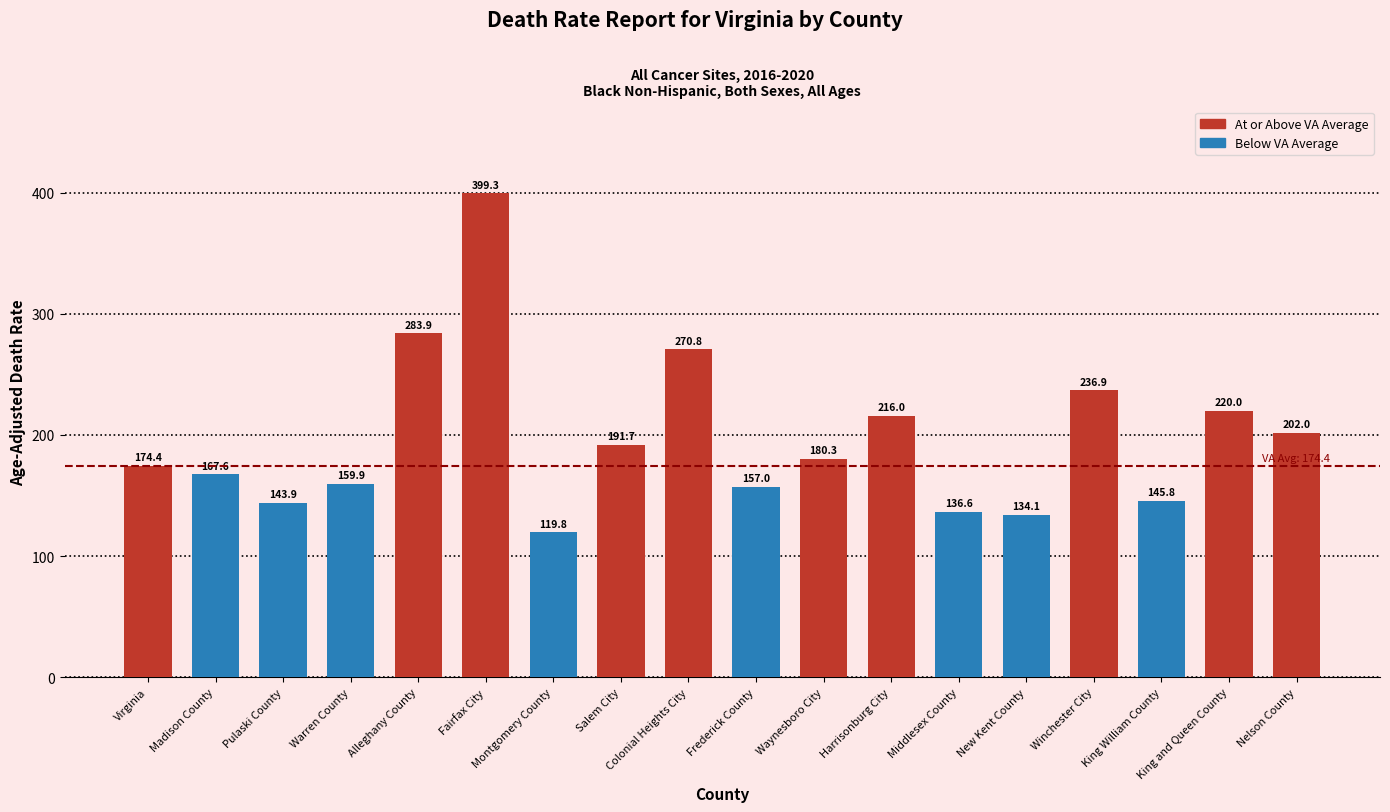

What is the ratio of the value at Fairfax City to the value at Virginia?

2.3